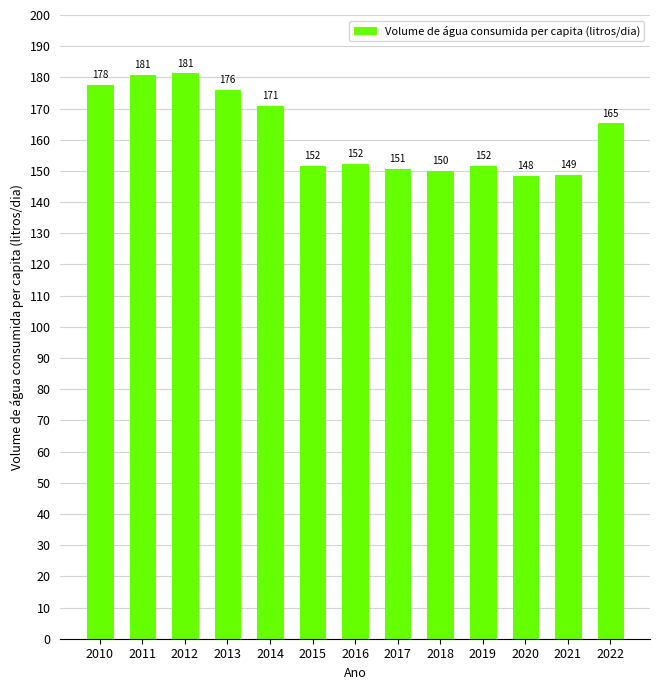

How many bars are there in total?

13